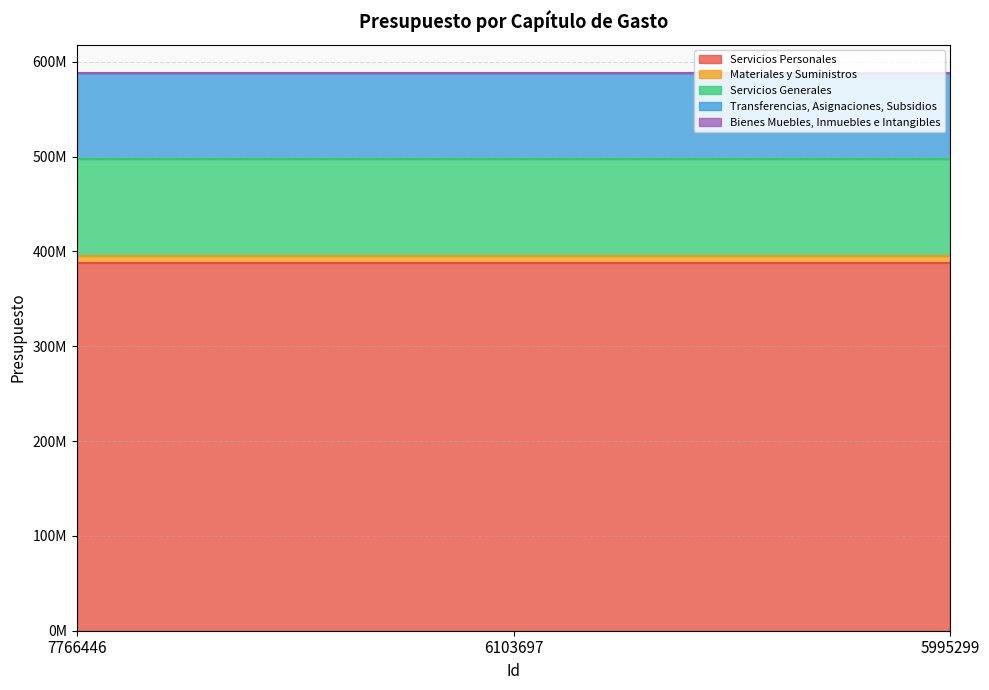

Which series has the largest range (max minus min)?

Servicios Personales